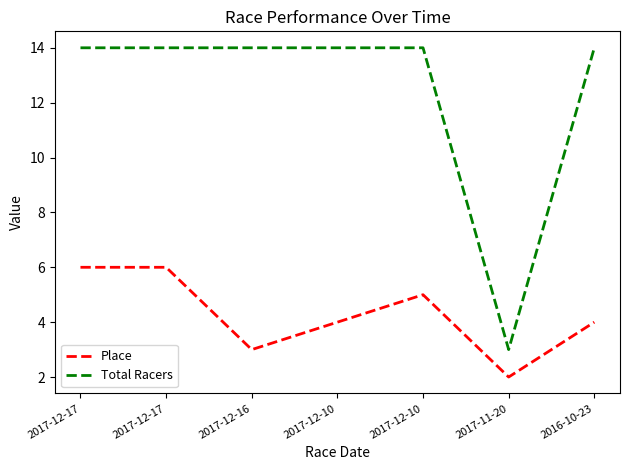

What are all the series names shown in the legend?

Place, Total Racers